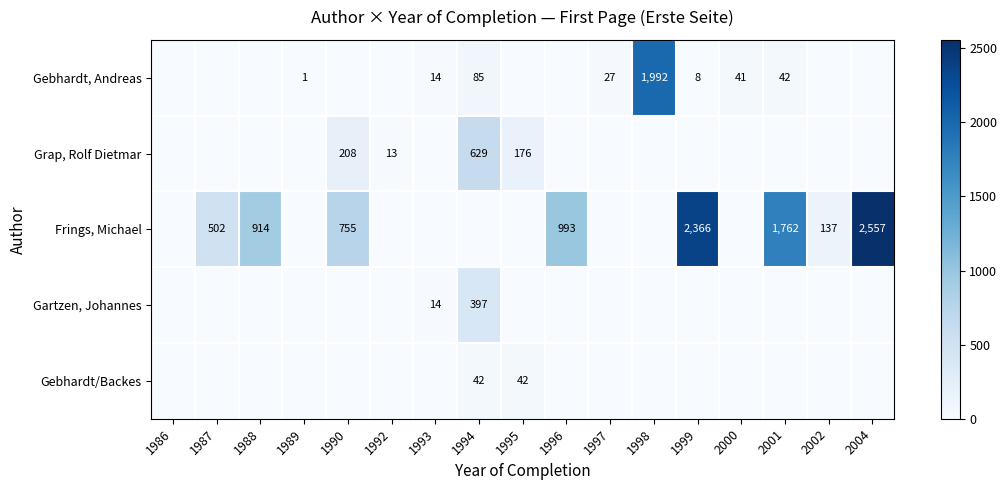

Which category has the highest value across all series?

2004